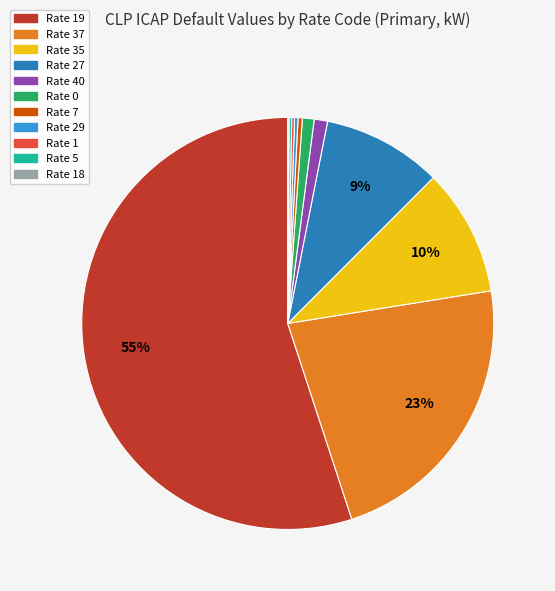

Is there a majority slice in this chart?

Yes